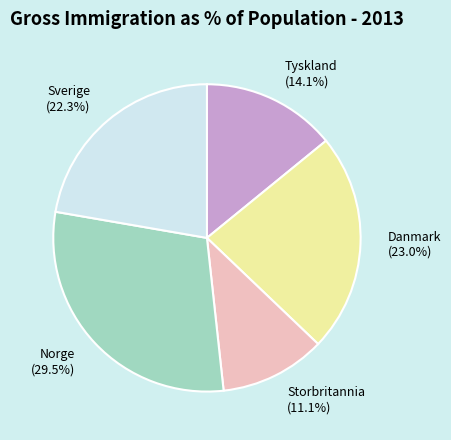

Which has a higher value, Norge or Storbritannia?

Norge